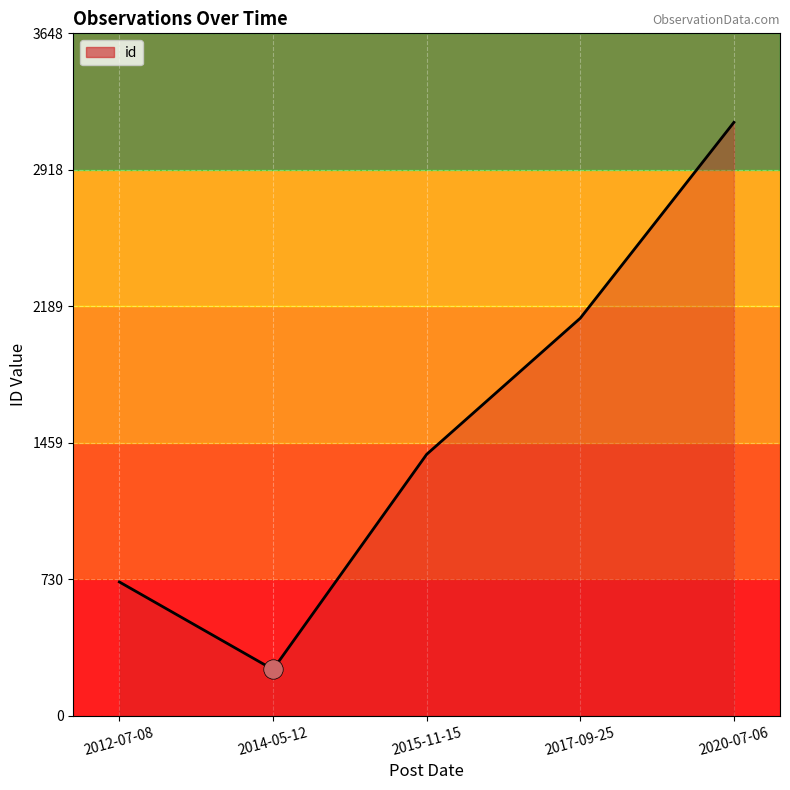

Is it true that the value at 2020-07-06 is 3172?

True